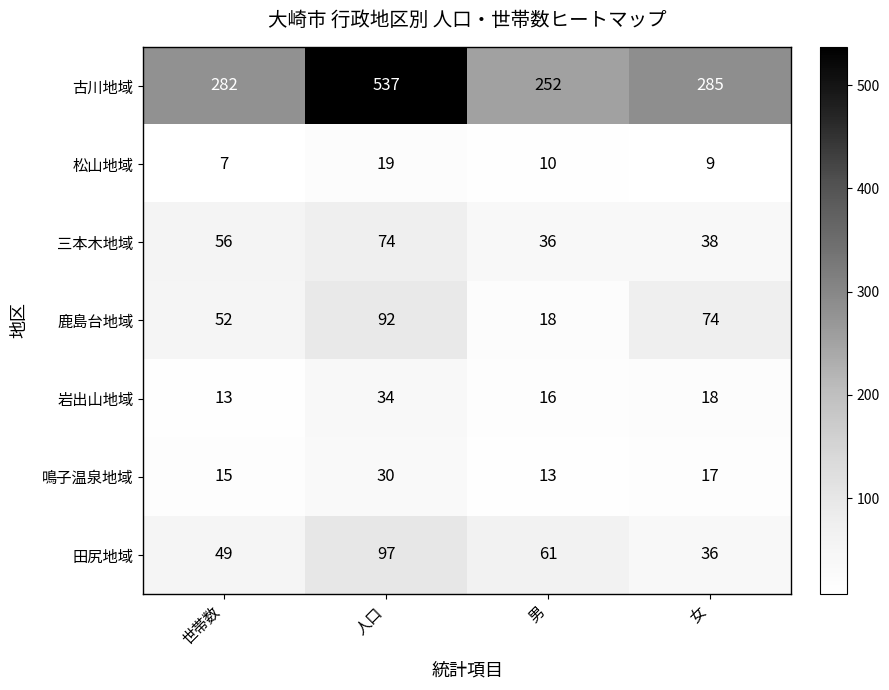

What is the approximate value of 三本木地域 at 男?

36